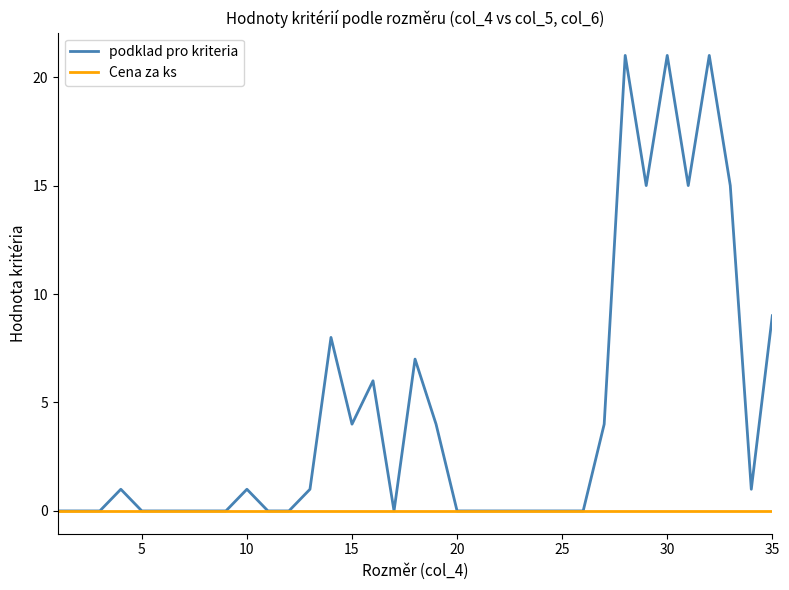

Which series has the largest total across all categories?

podklad pro kriteria